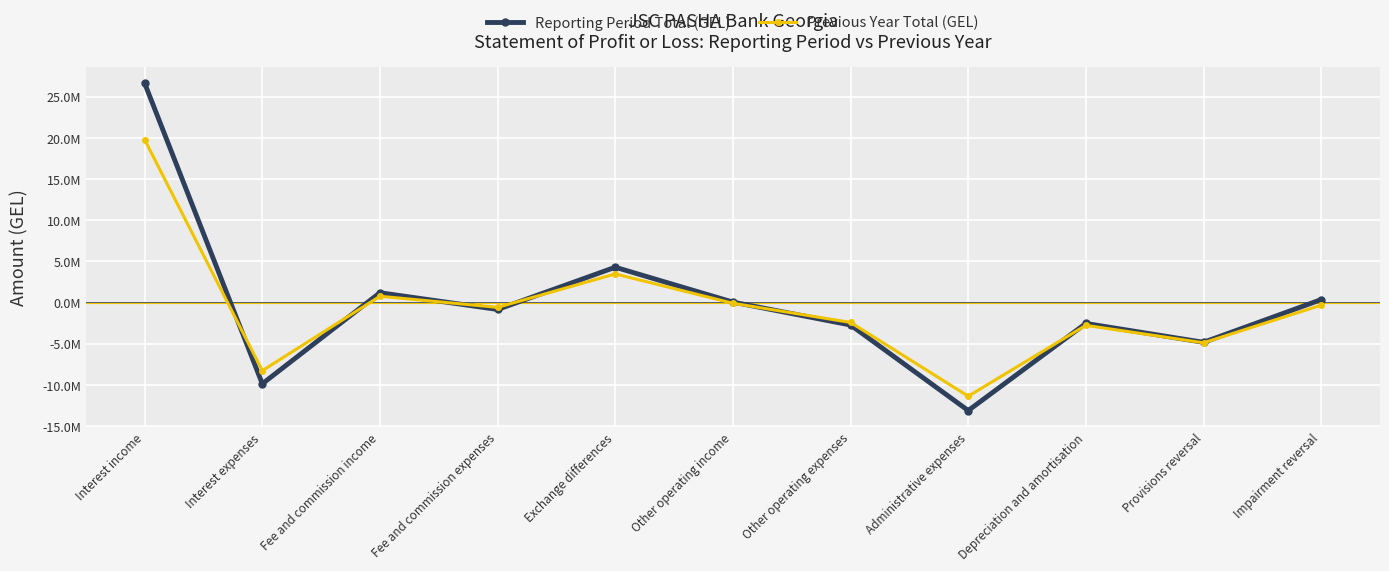

What are all the series names shown in the legend?

Reporting Period Total (GEL), Previous Year Total (GEL)